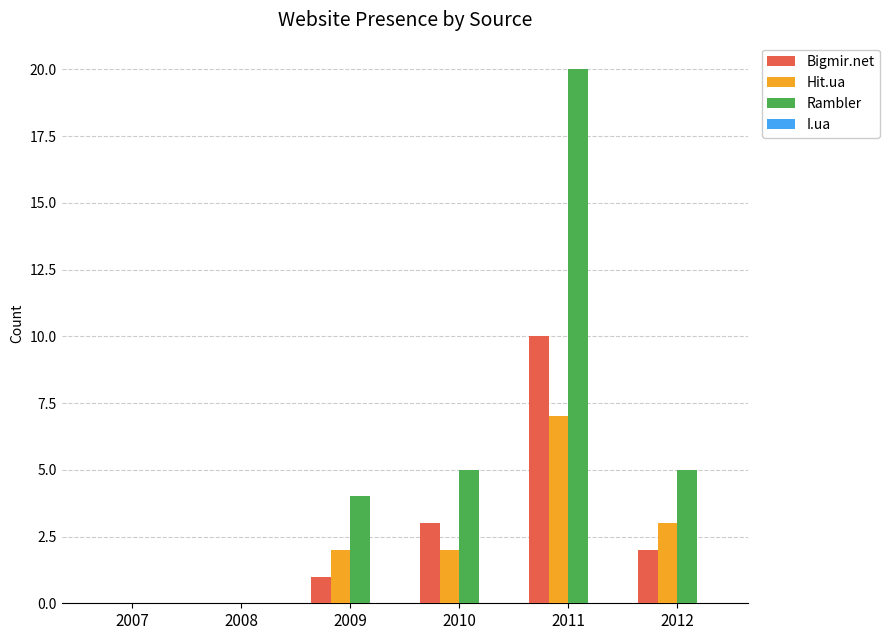

What is the maximum value shown in the chart?

20